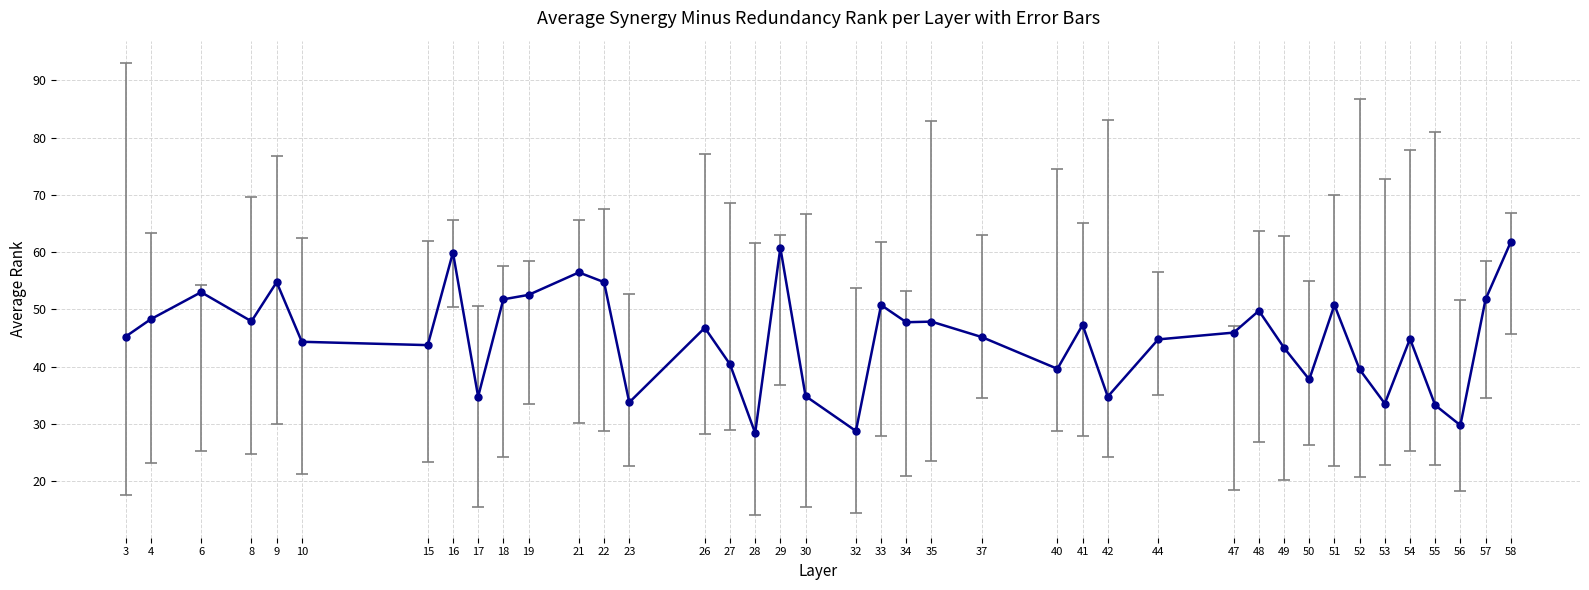

Where is the first local minimum?

8